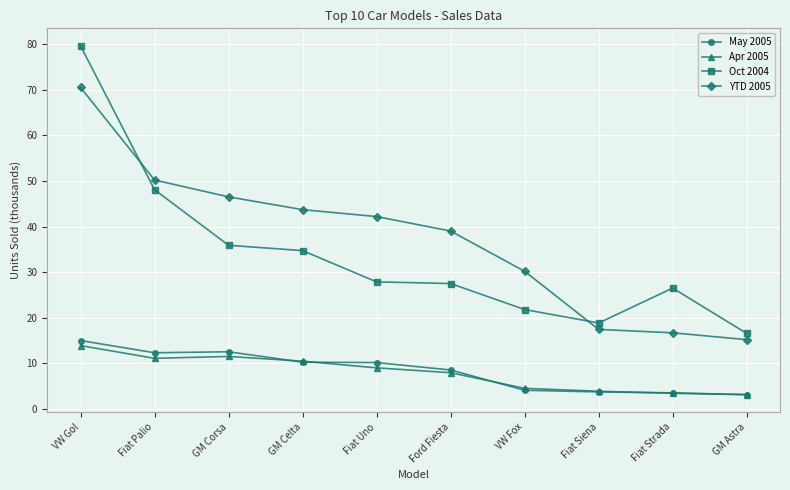

Is it true that May 2005 equals 10.2 at GM Celta?

True